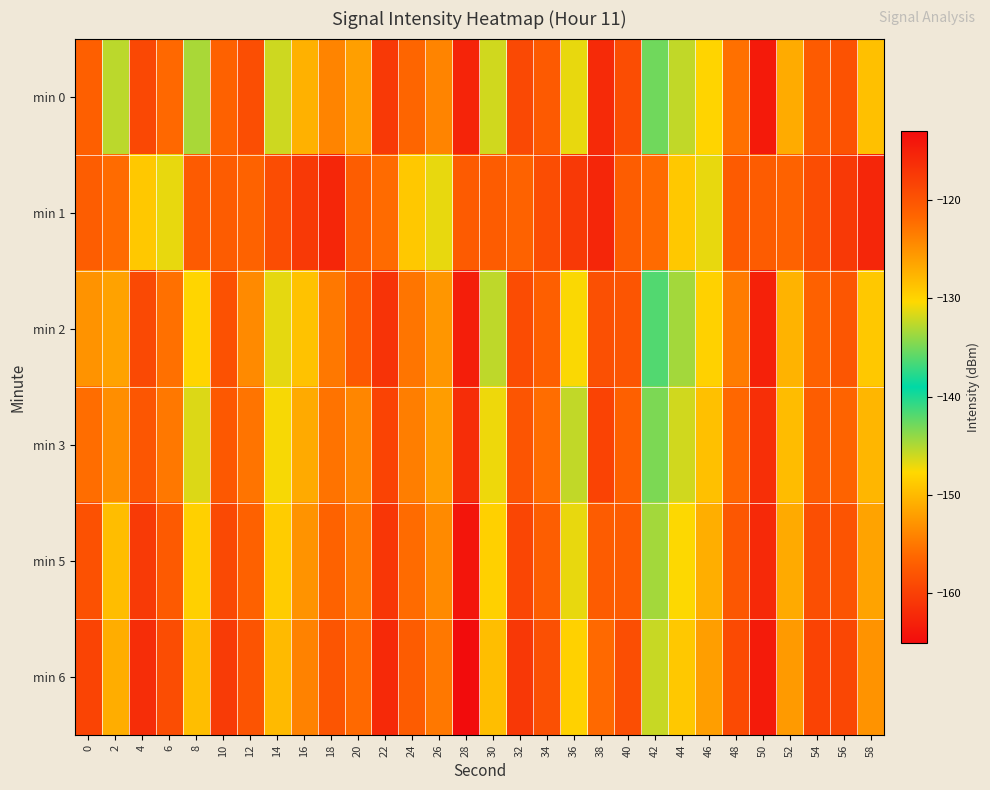

At 4, list the series in order from largest to smallest.

min 6, min 5, min 0, min 2, min 3, min 1